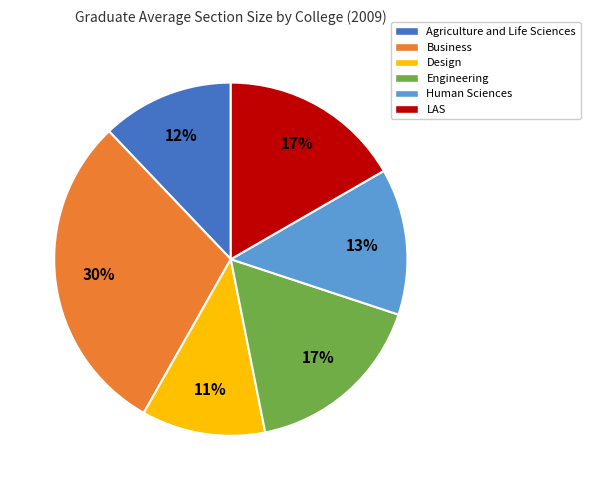

How many slices are in this pie chart?

6